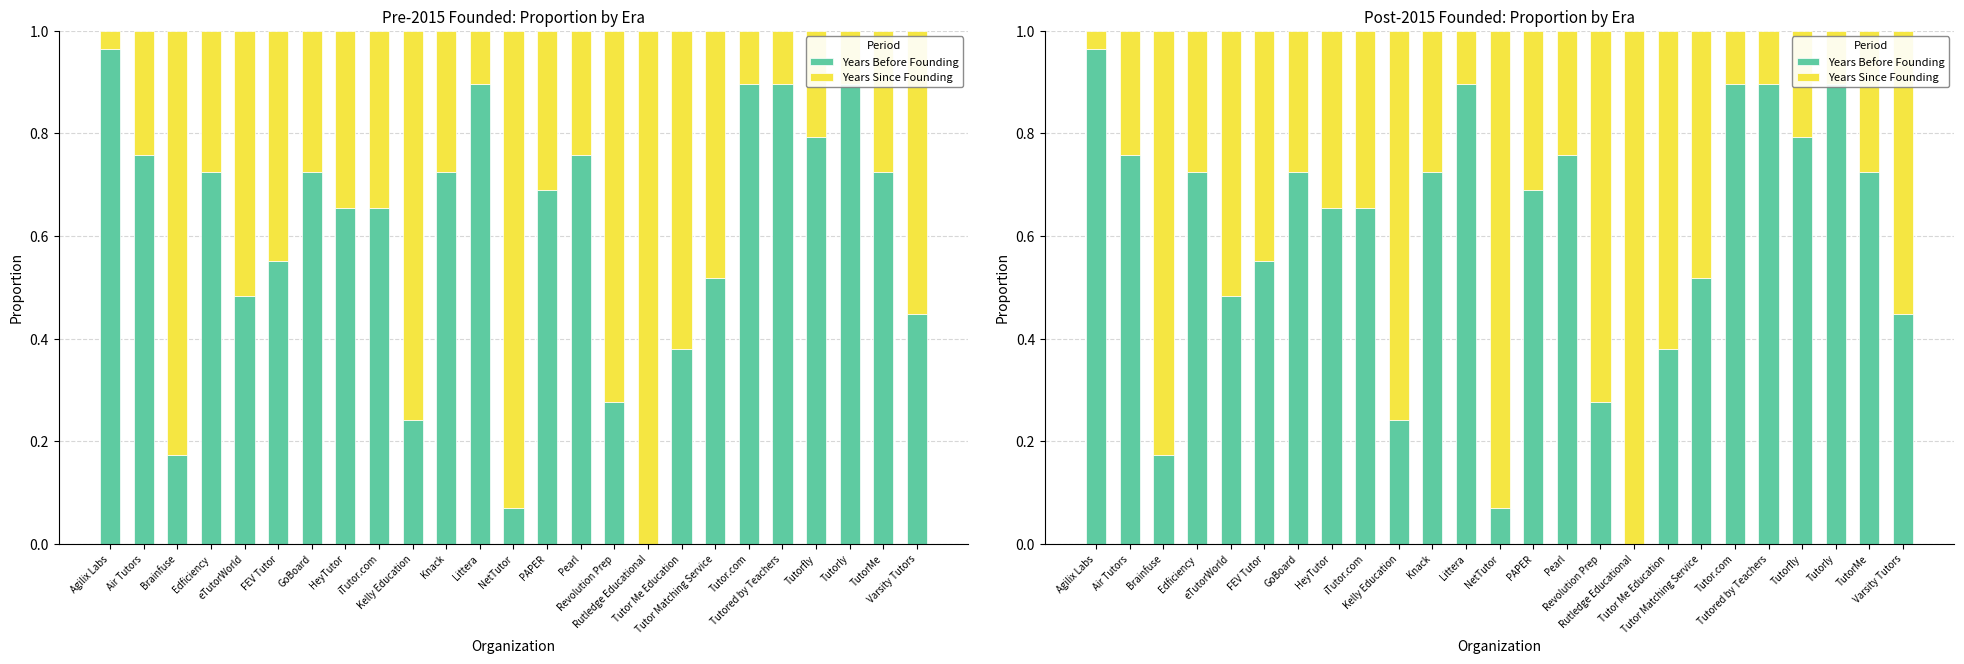

What is the value of the Years Since Founding bar at the 5th from the left?

0.5